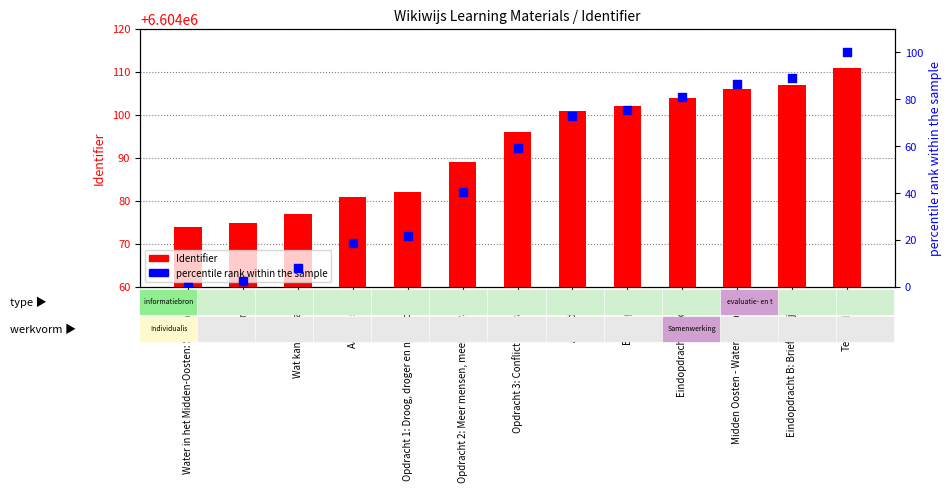

Which series has the largest total across all categories?

Identifier